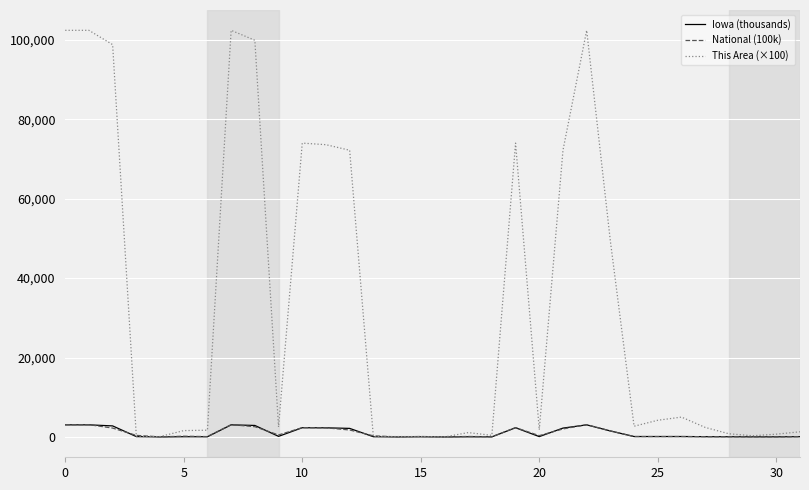

What is the highest value of the National (100k) series?

3087.5